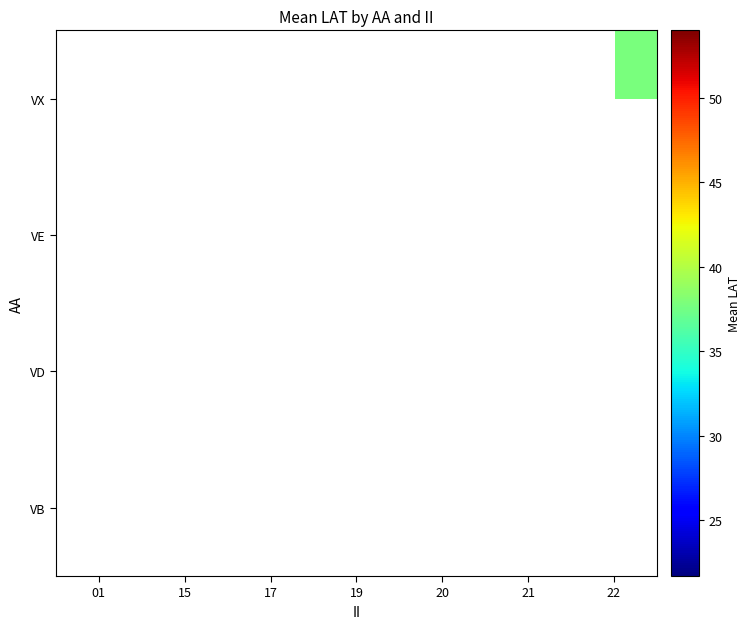

Which has a higher value, 17 or 20?

20